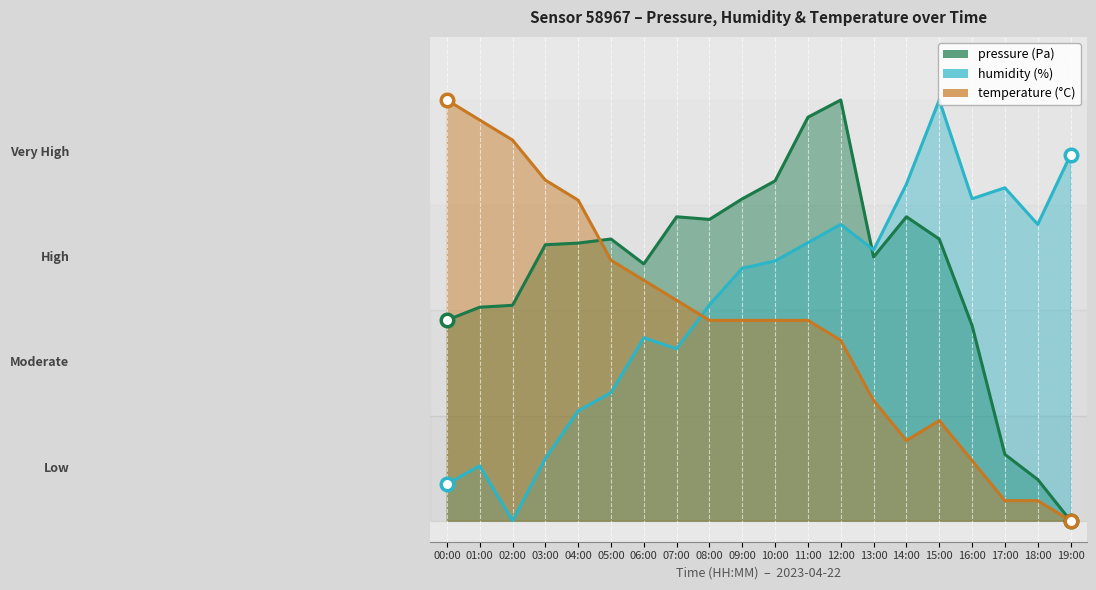

At which label does humidity reach its minimum?

02:00